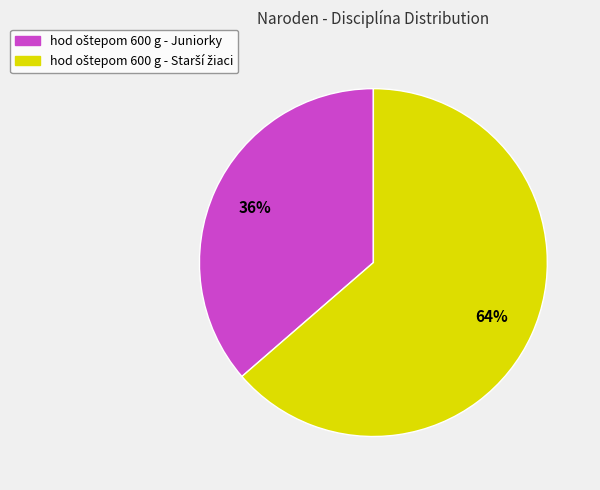

Is there any slice that represents more than half of the pie?

Yes